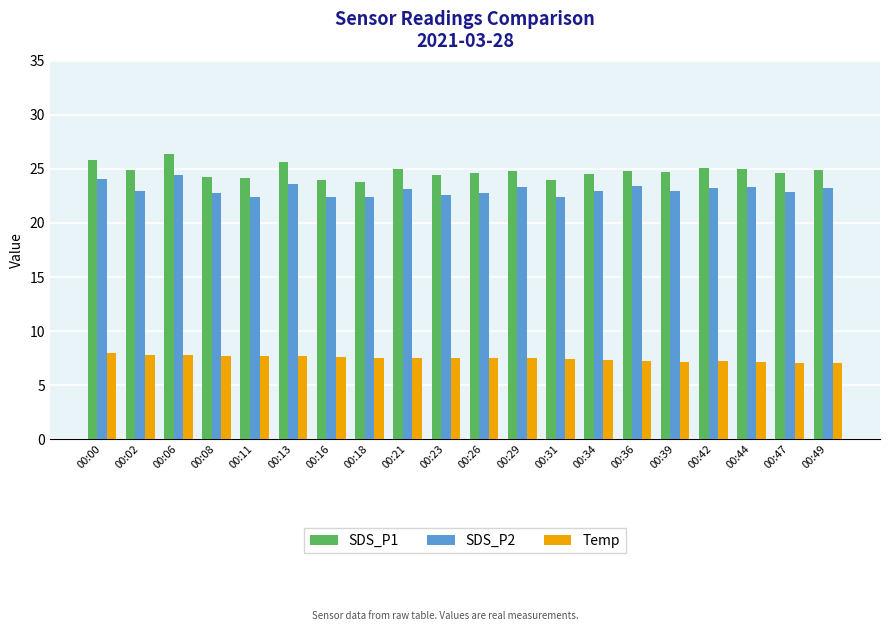

True or false: SDS_P2 has a value of 22.6 at 00:23.

True